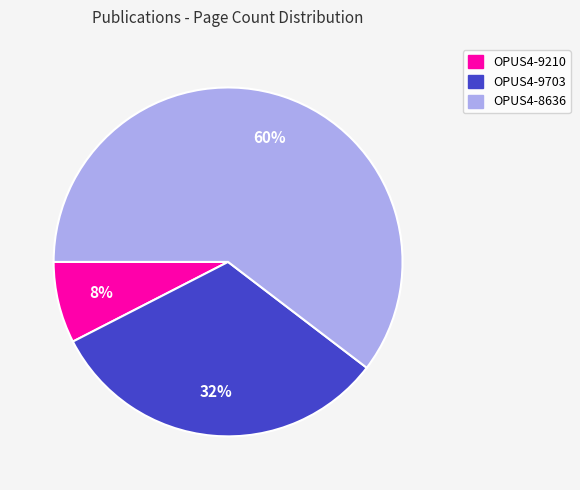

Do OPUS4-8636 and OPUS4-9210 together represent more than half of the pie?

Yes